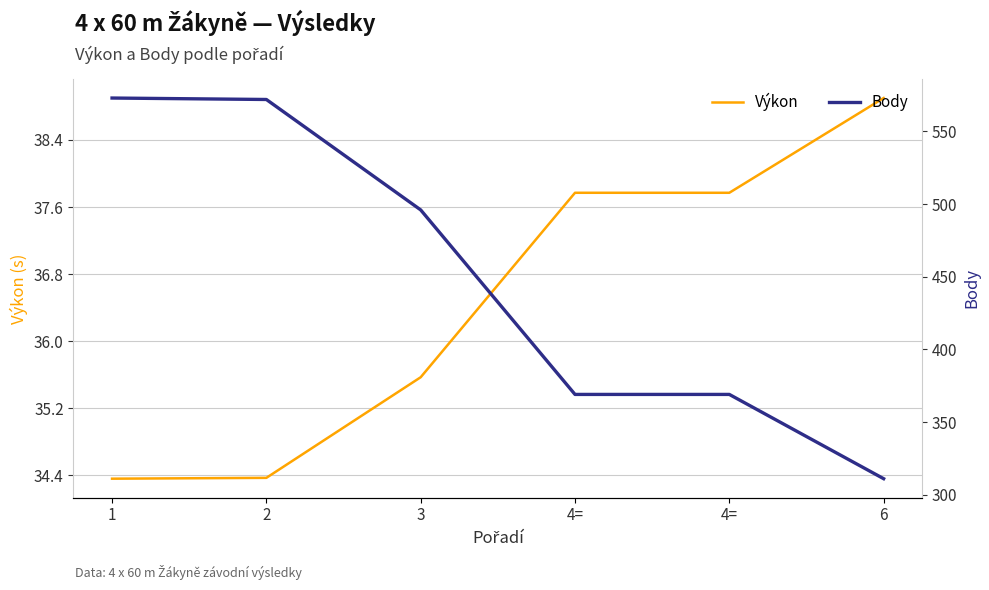

What is the approximate value of Body at 3?

496.0